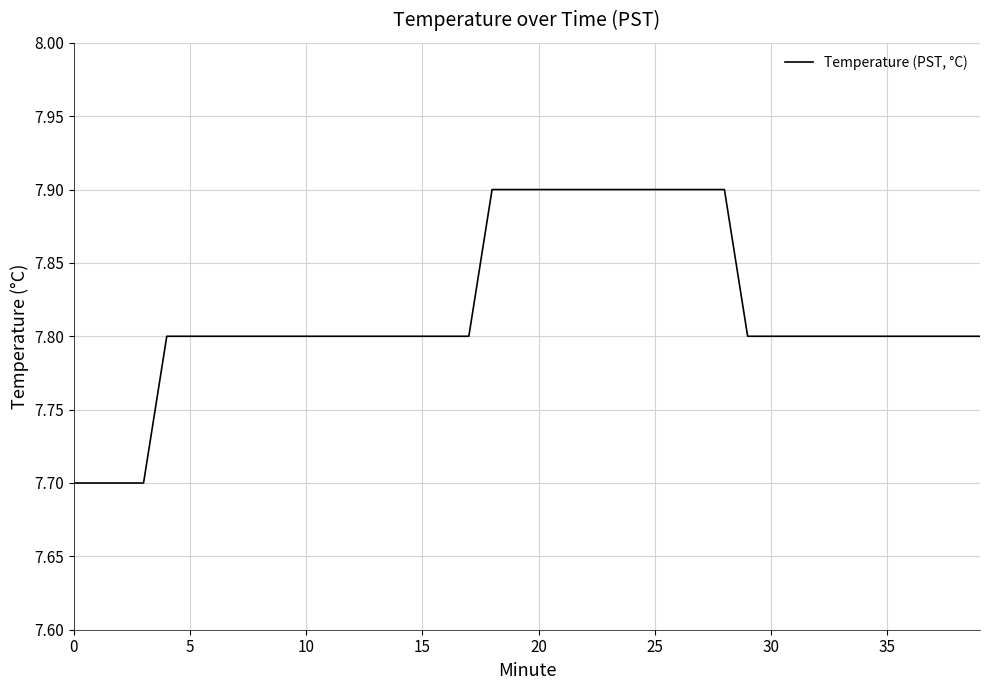

What is the greatest value displayed?

7.9